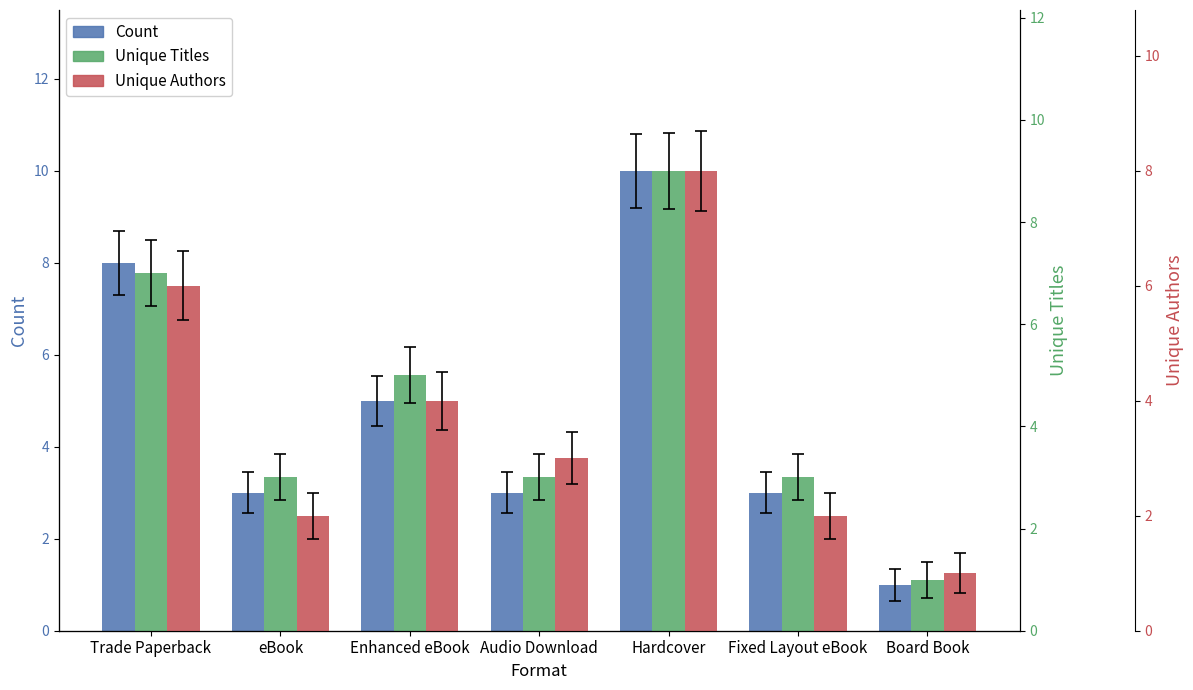

How many bars are there in total?

21